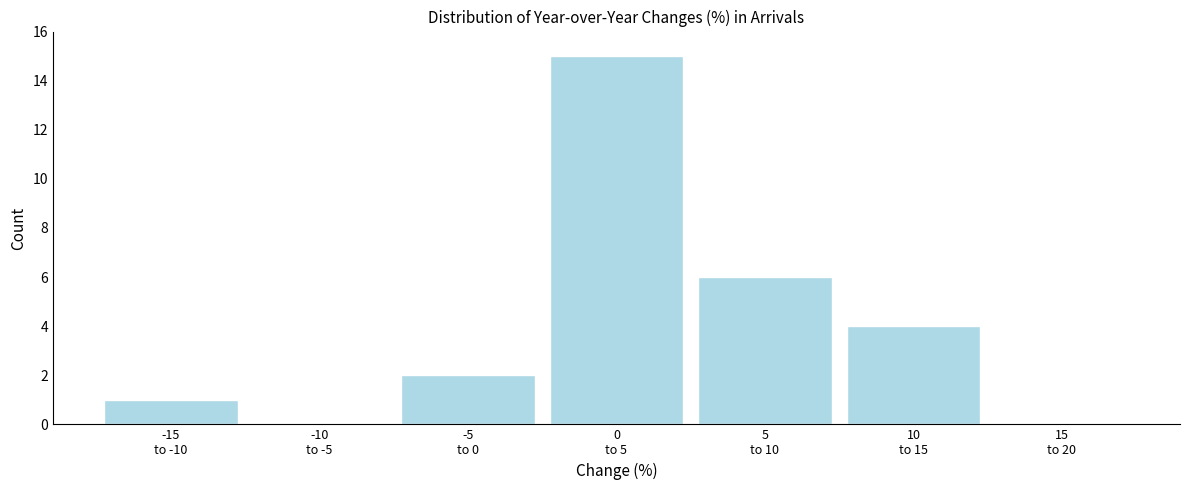

What is the sum of all values?

28